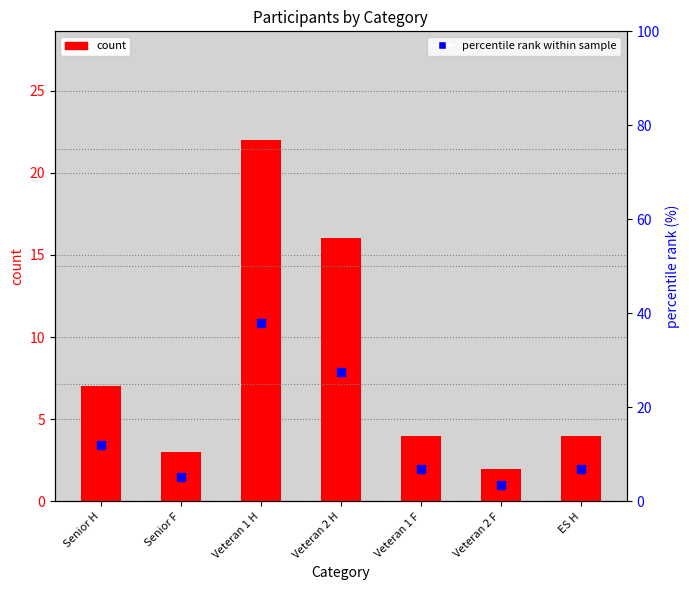

What is the total value across all series at Senior F?

8.2